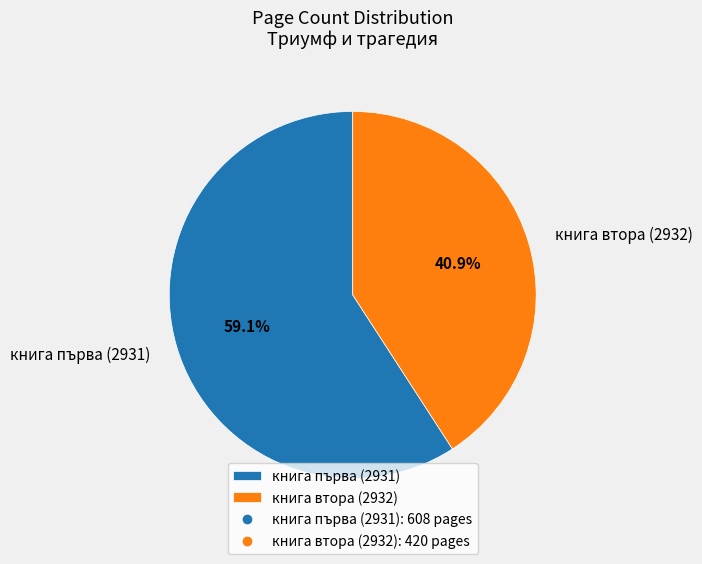

What is the ratio of the value at книга първа (2931) to the value at книга втора (2932)?

1.4